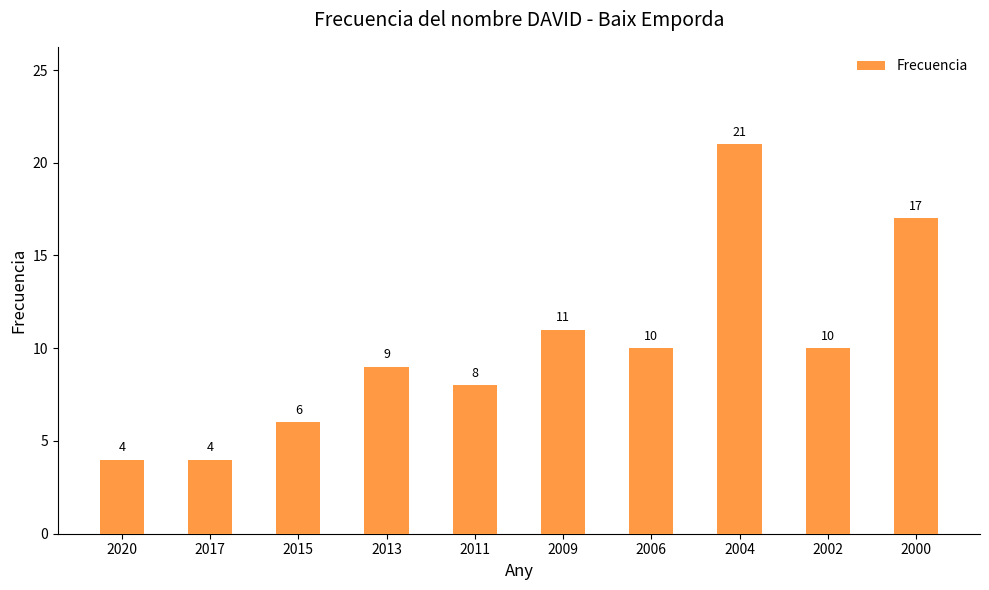

What is the smallest value displayed?

4